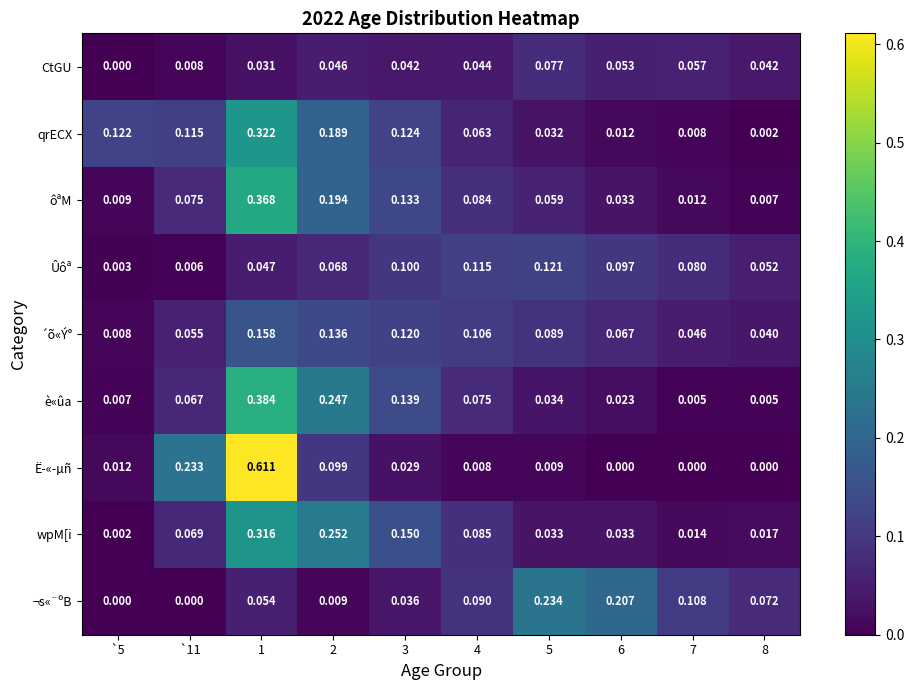

At which category is the sum across all series the highest?

1